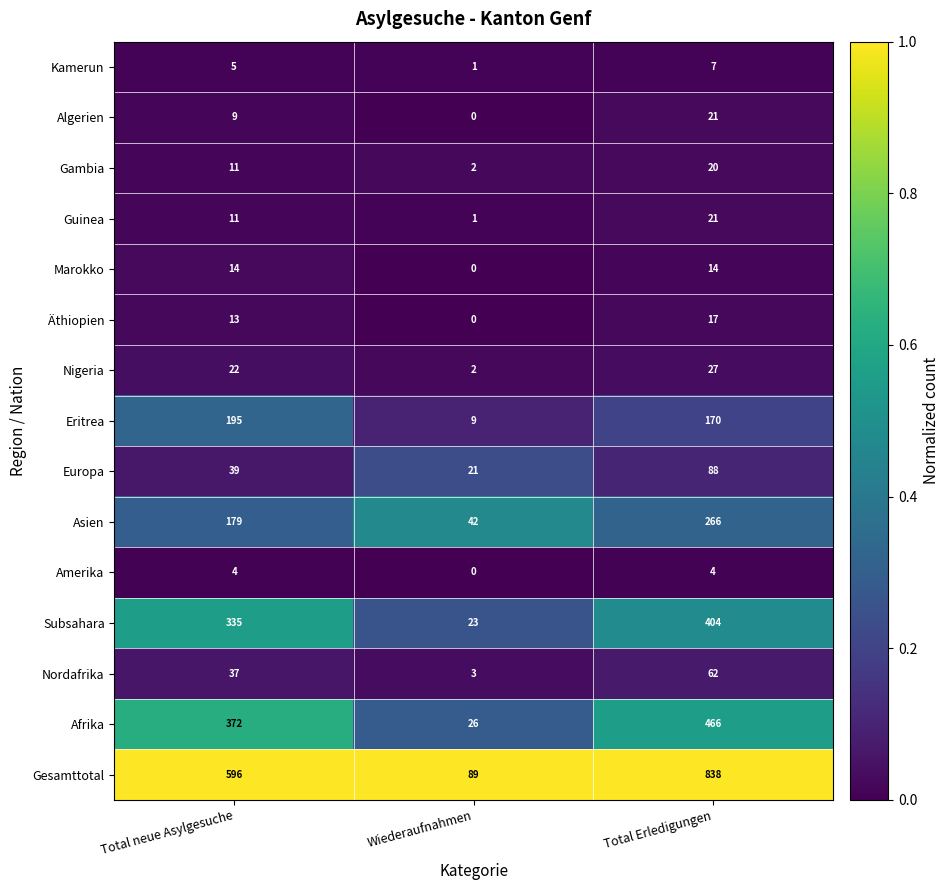

Which category has the lowest value across all series?

Wiederaufnahmen